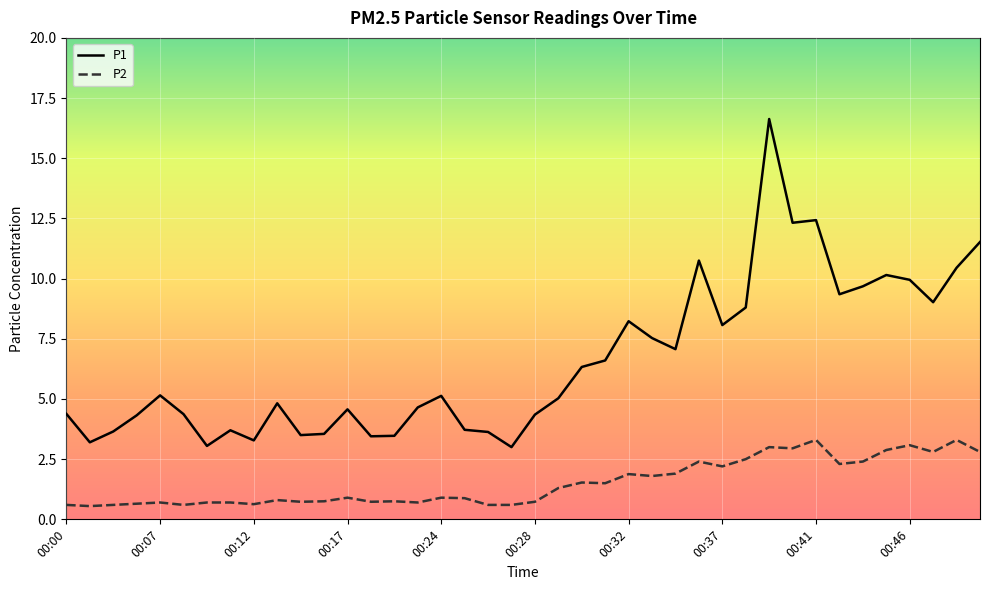

What is the difference between the second highest and minimum values in the P1 series?

9.4